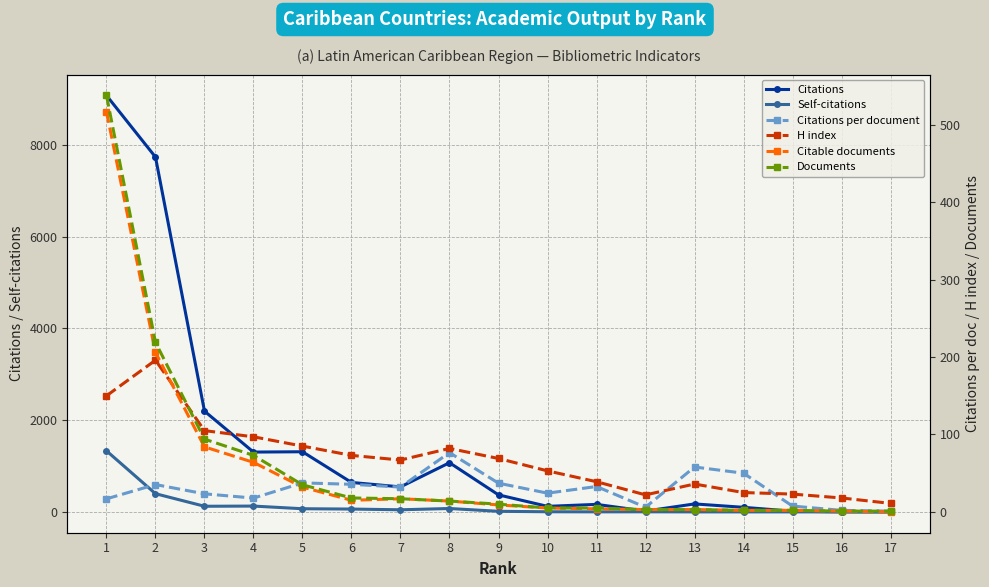

Where is Citations per document nearest to the value 38?

5